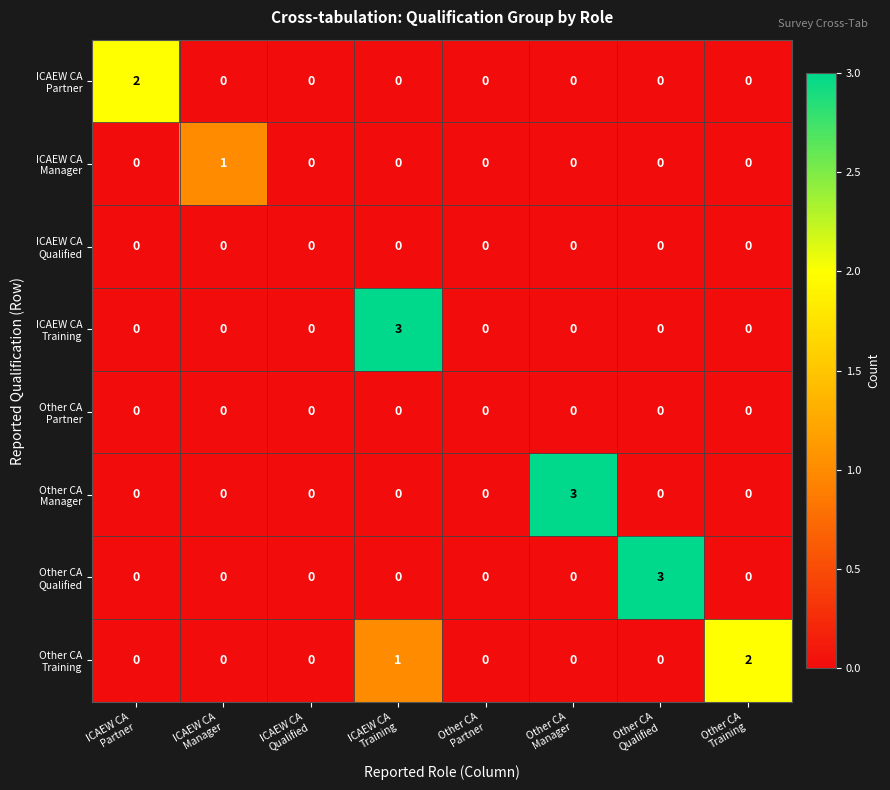

List the series in order of their peak value, highest first.

ICAEW CA Training, Other CA Manager, Other CA Qualified, ICAEW CA Partner, Other CA Training, ICAEW CA Manager, ICAEW CA Qualified, Other CA Partner